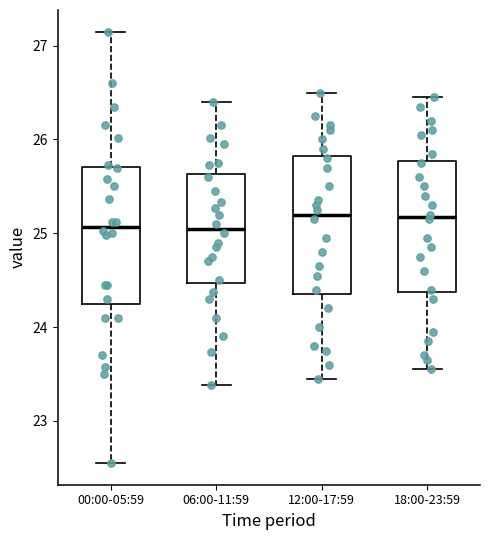

Reading left to right, read every box against the y-axis: the position of its median line, the range the box covers, and the ends of its whiskers. The values are not printed on the chart, so give them approximately, as read against the axis.

00:00-05:59: median 25.1, box 24.3 to 25.7, whiskers 22.6 to 27.2
06:00-11:59: median 25.1, box 24.5 to 25.6, whiskers 23.4 to 26.4
12:00-17:59: median 25.2, box 24.4 to 25.8, whiskers 23.5 to 26.5
18:00-23:59: median 25.2, box 24.4 to 25.8, whiskers 23.6 to 26.5